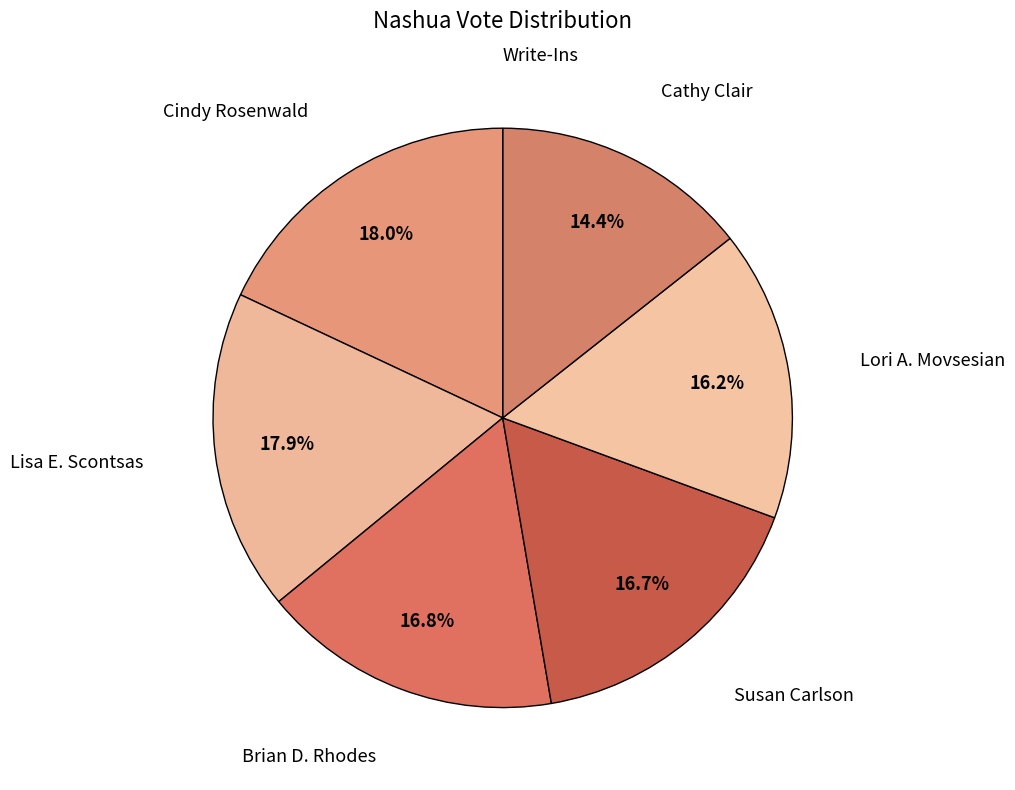

Is there a majority slice in this chart?

No